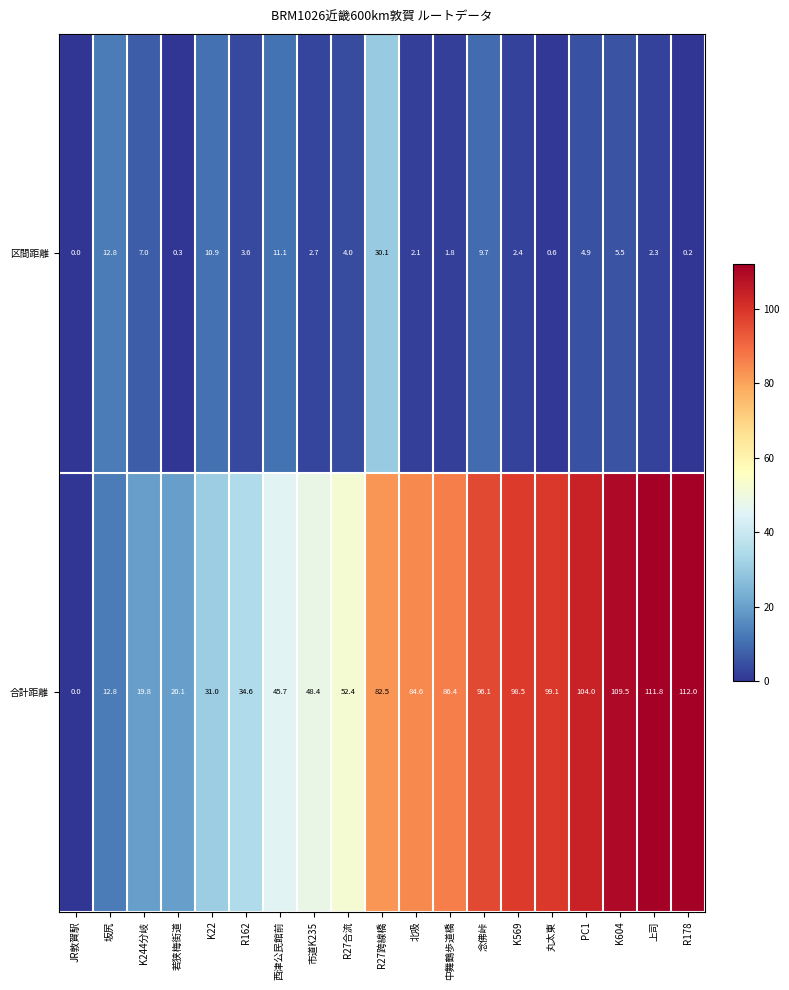

What is the spread (max minus min) of values at 若狭梅街道?

19.8